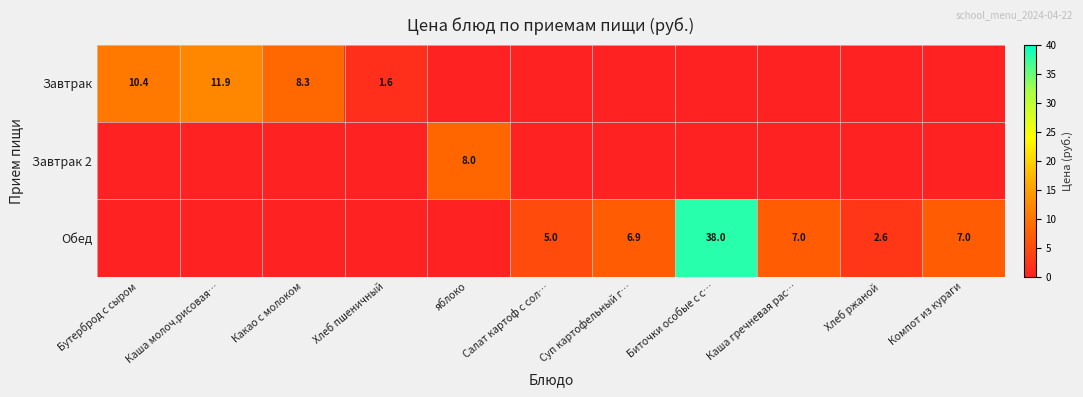

Is it true that Обед equals 5.0 at Салат картоф с сол…?

True